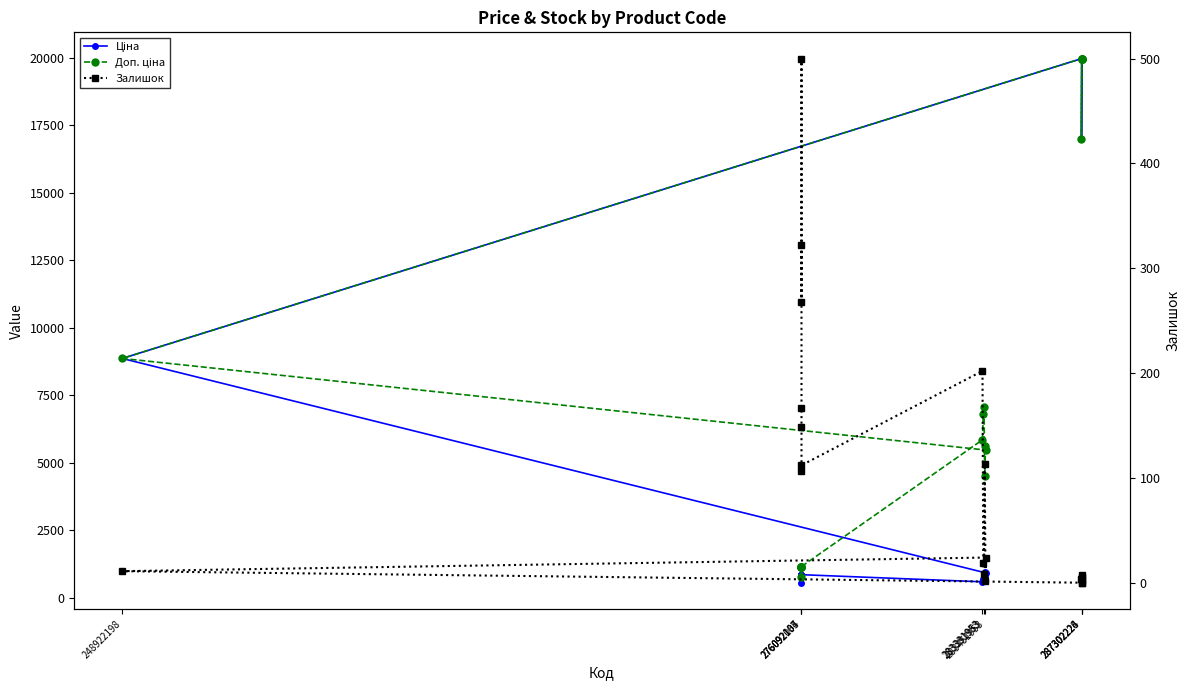

Is it true that Доп. ціна equals 9409.6 at 276092107?

False